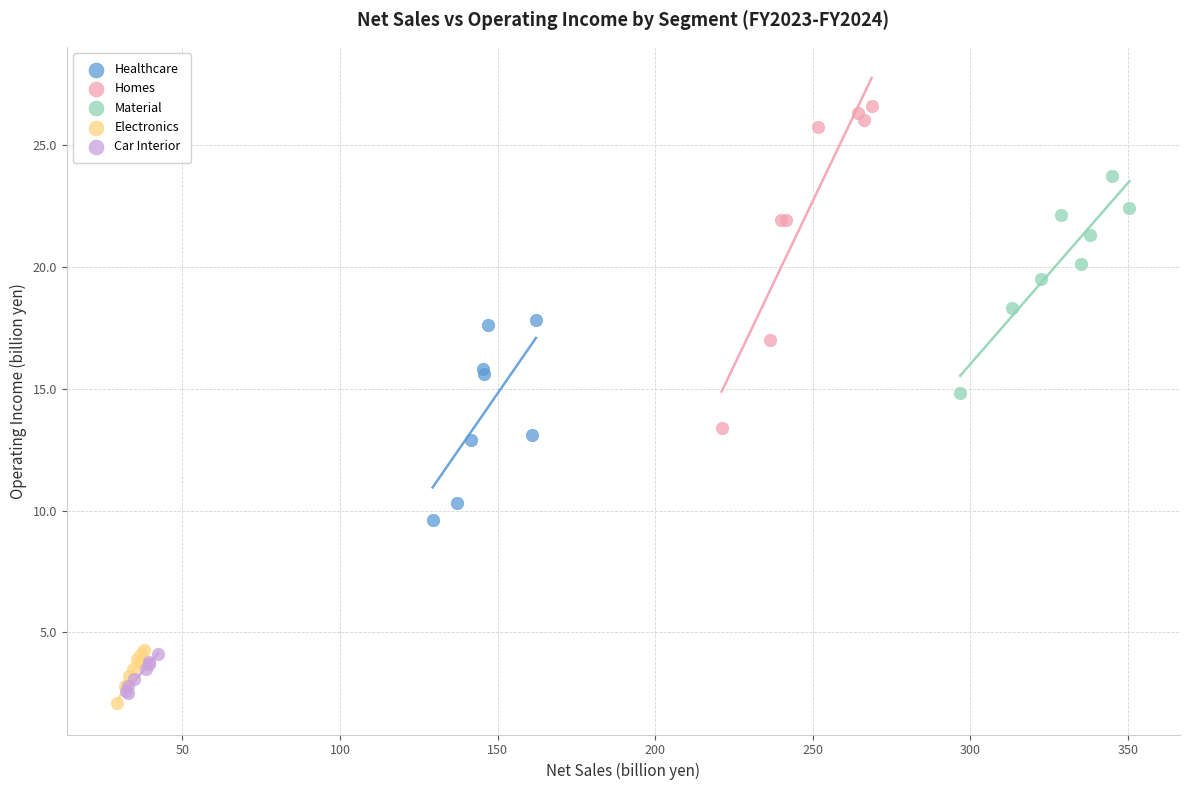

What are all the series names shown in the legend?

Healthcare, Homes, Material, Electronics, Car Interior